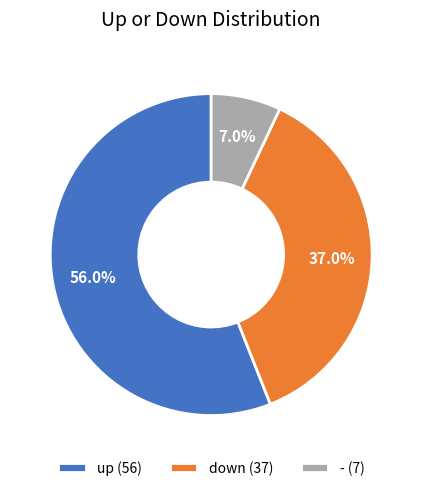

Rank the categories by value from highest to lowest.

up, down, -